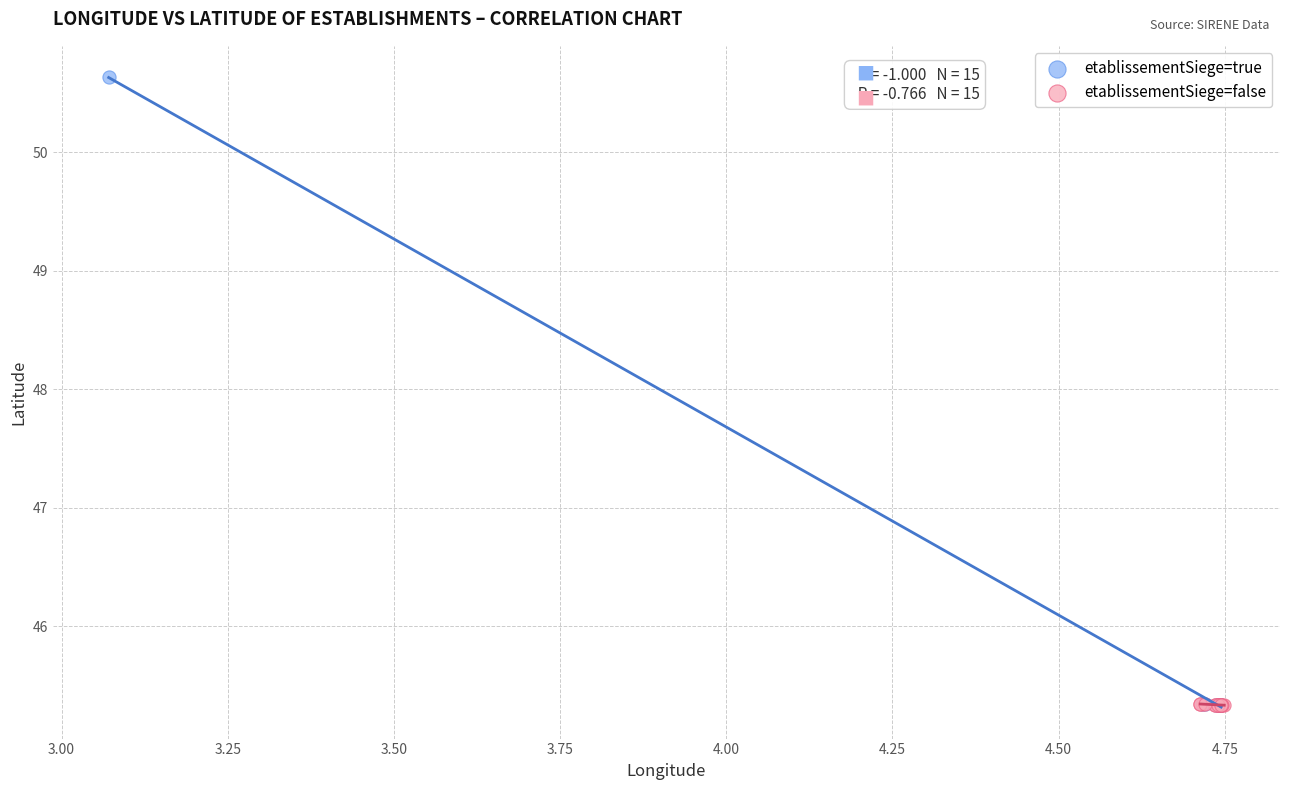

Which series reaches the maximum Y coordinate?

etablissementSiege=true